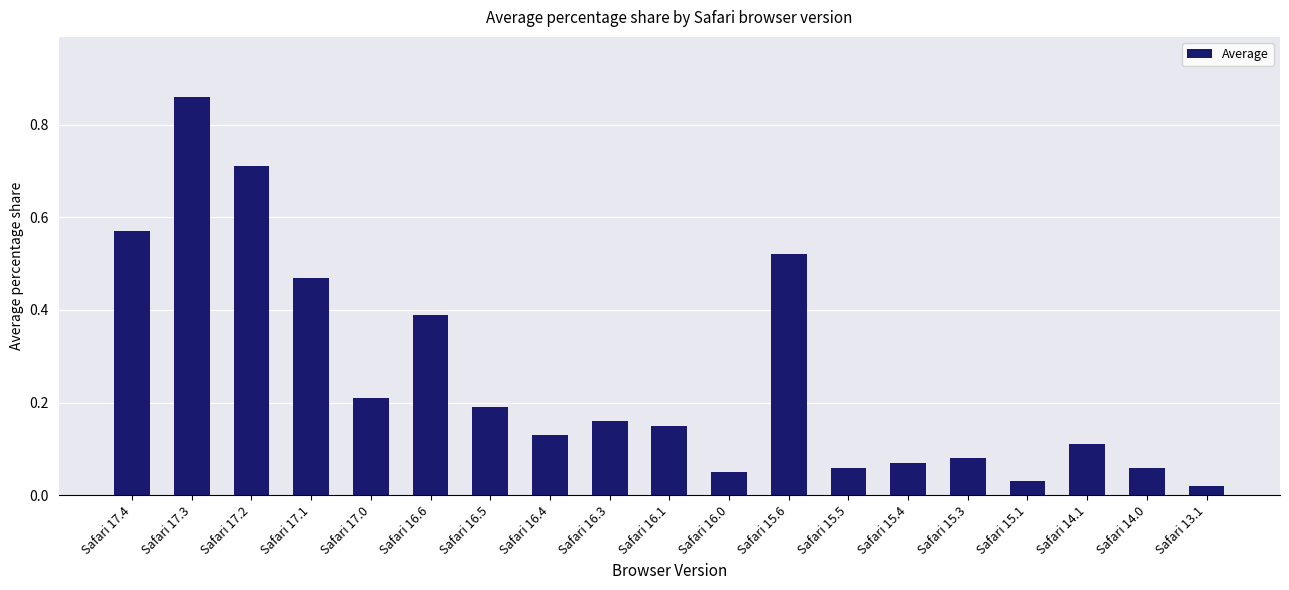

Which category has the highest value across all series?

Safari 17.3